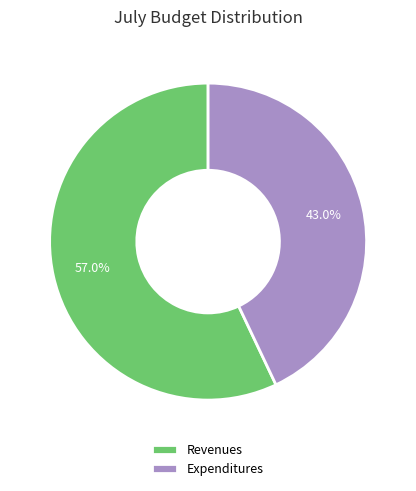

What percentage is NOT represented by Revenues?

43.0%